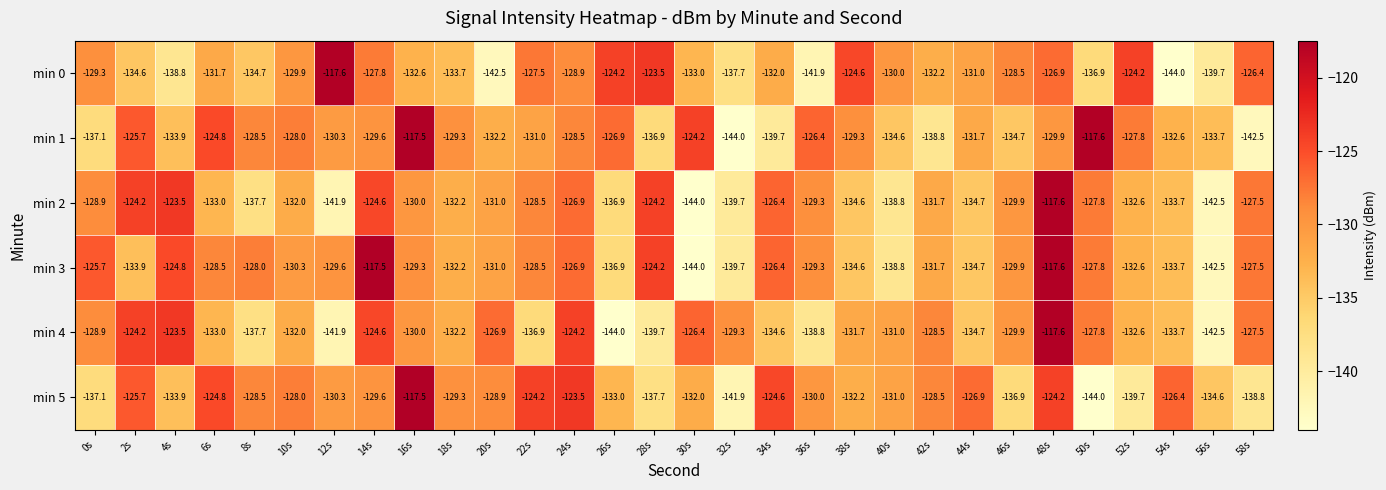

Where does the min 0 series first go above -131?

0s